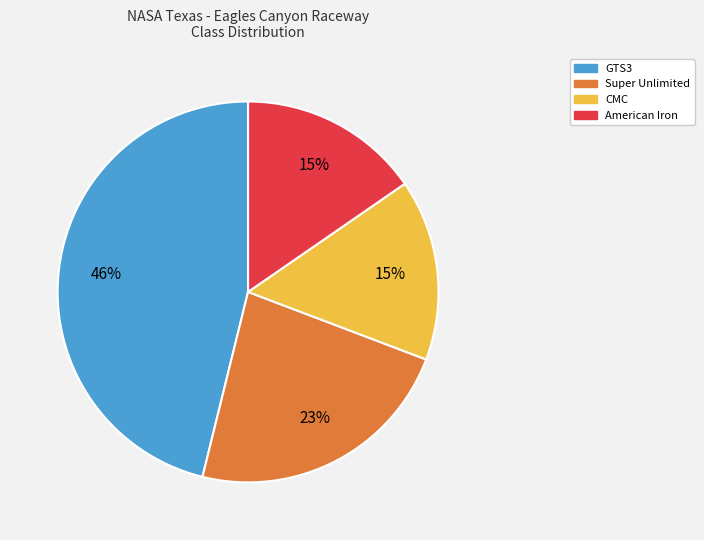

Is there a majority slice in this chart?

No